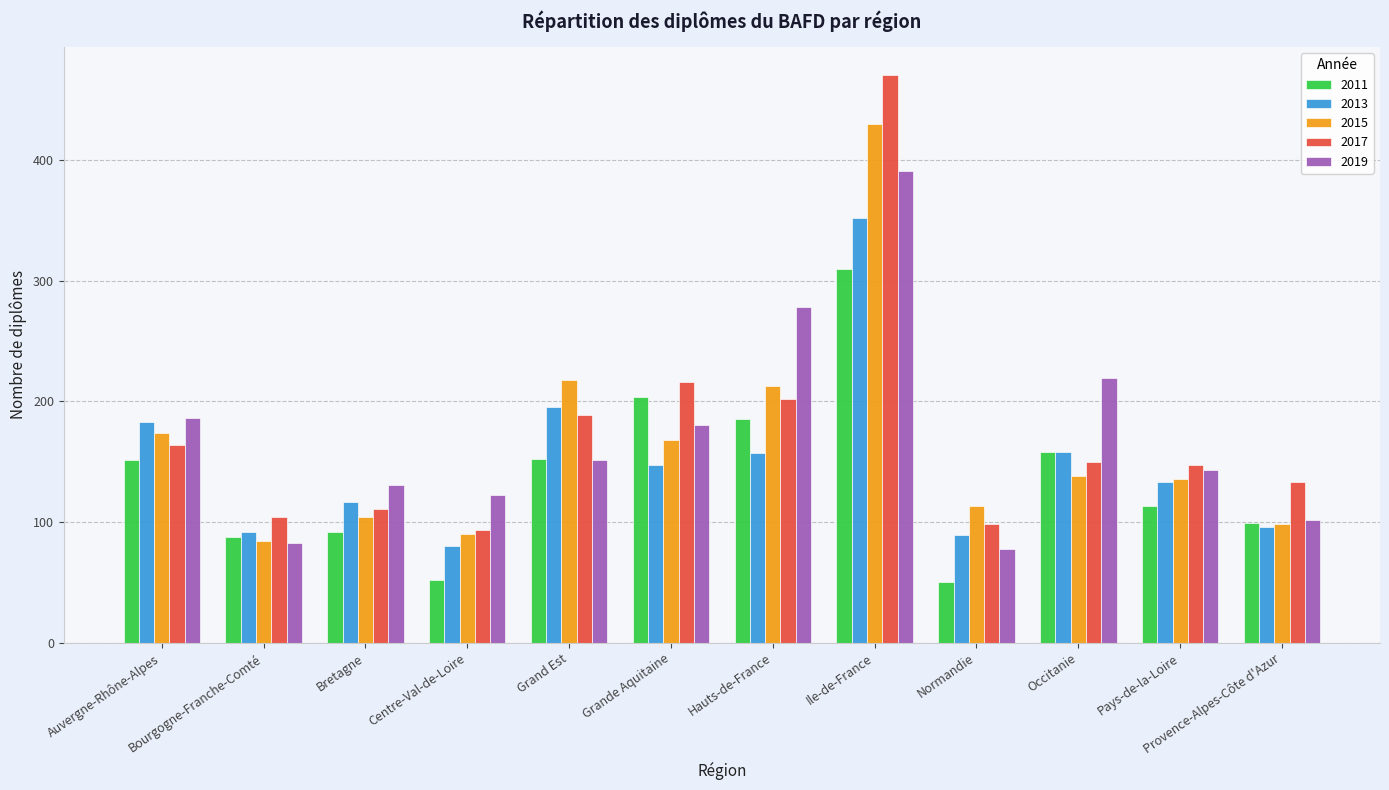

At how many categories does at least one series exceed 79?

12